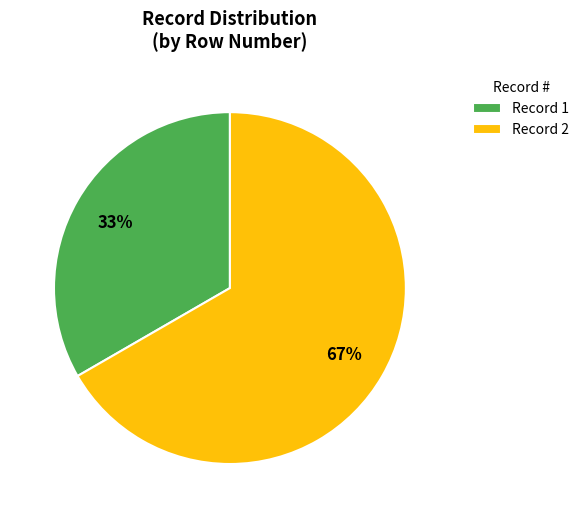

Combined, do Record 2 and Record 1 account for over 50%?

Yes